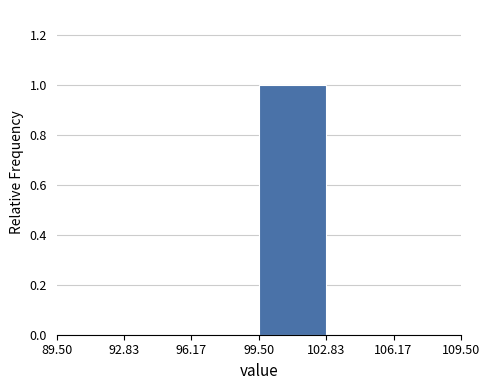

What is the height of the bar covering 99.50 to 102.83 on the x-axis? The values are not printed on the chart, so give them approximately, as read against the axis.

1